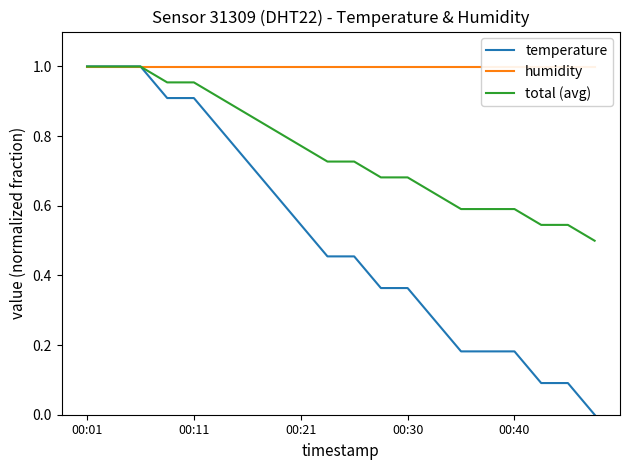

List the series in order of their peak value, highest first.

temperature, total (avg), humidity